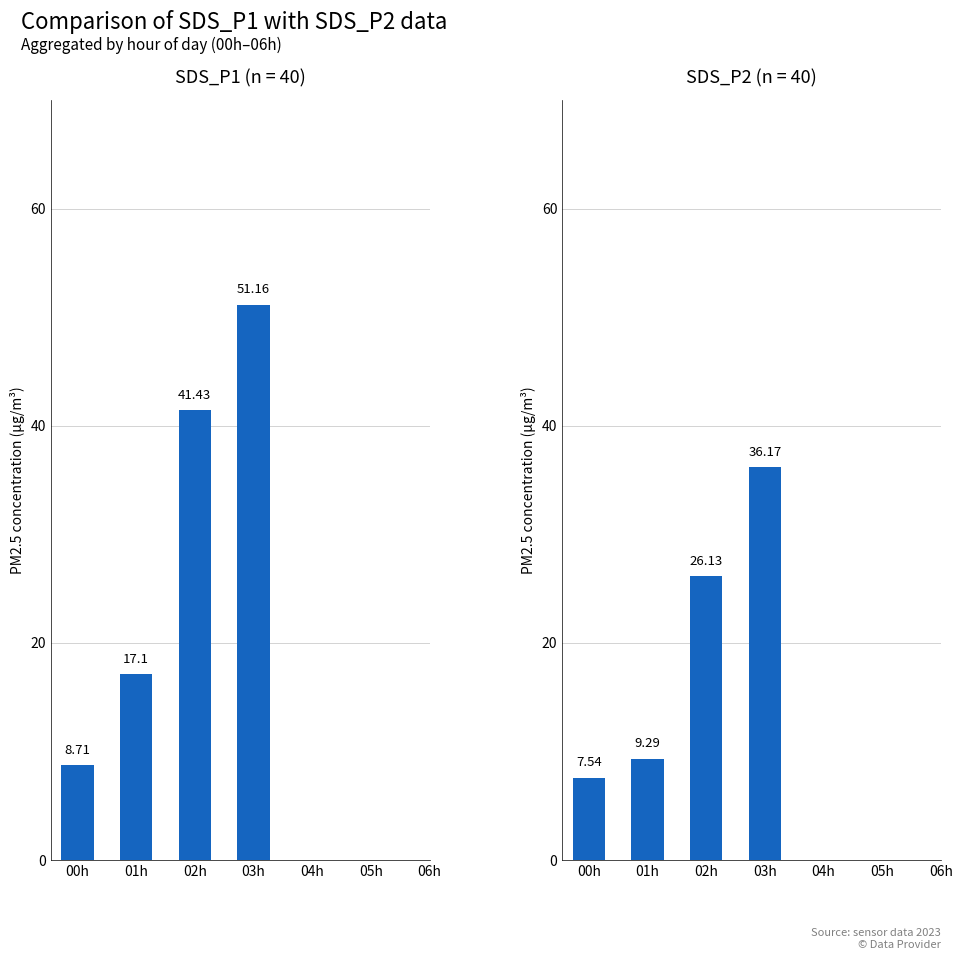

At which label does SDS_P1 first exceed 51?

03h